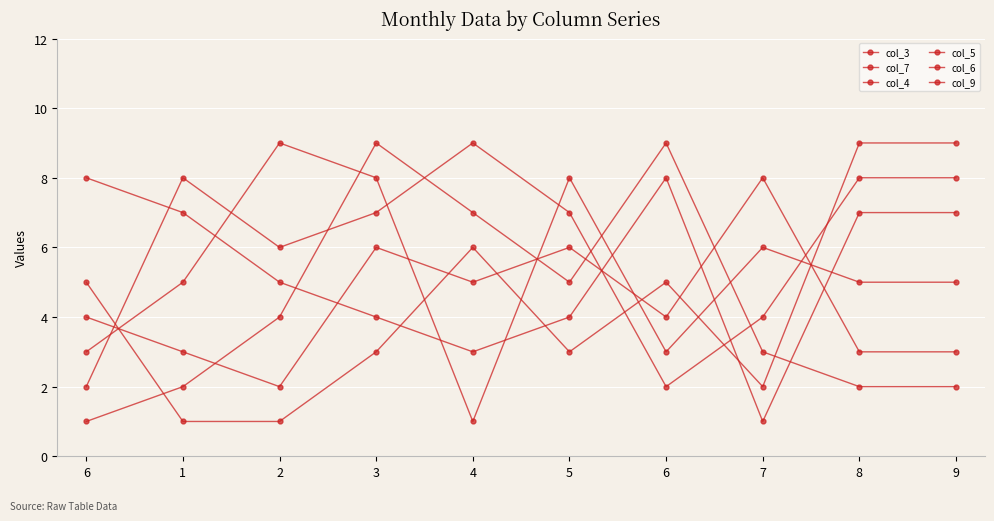

What is the difference between the maximum and minimum values in the col_9 series?

8